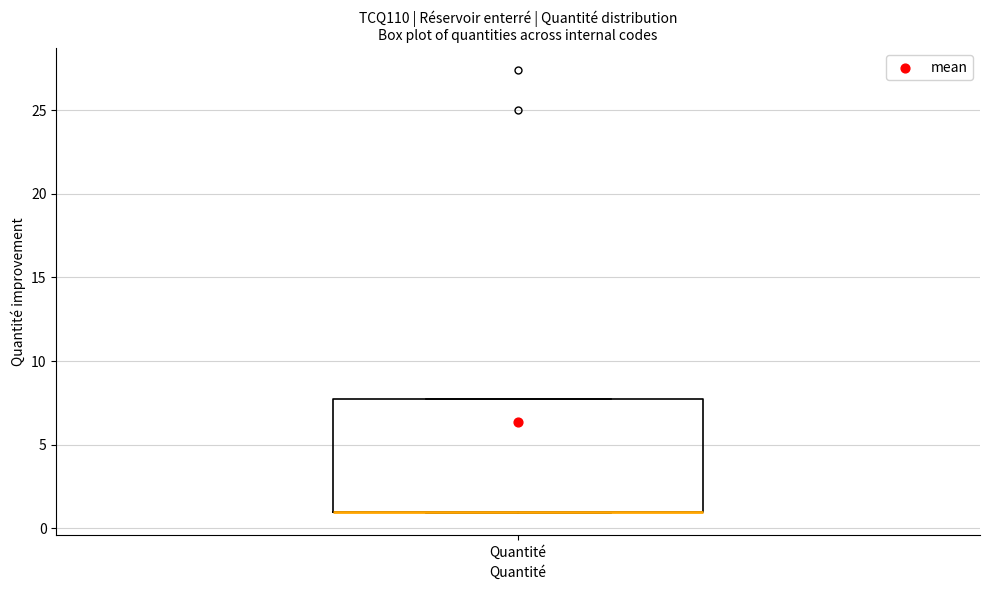

Transcribe this box plot: give where the median line is, the range the box spans, and where the two whiskers end, as read against the y-axis. The values are not printed on the chart, so give them approximately, as read against the axis.

median 1.0 (drawn on the box's lower edge), box 1.0 to 7.5, whiskers 1.0 to 7.5